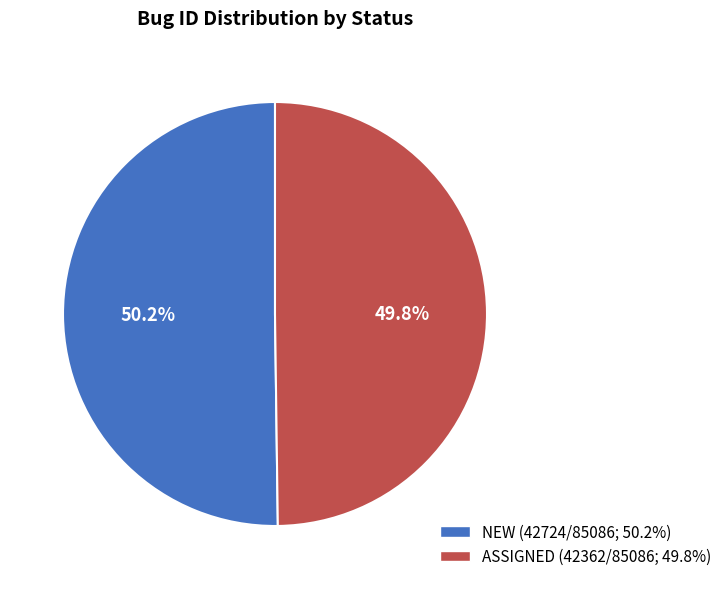

Combined, do ASSIGNED and NEW account for over 50%?

Yes